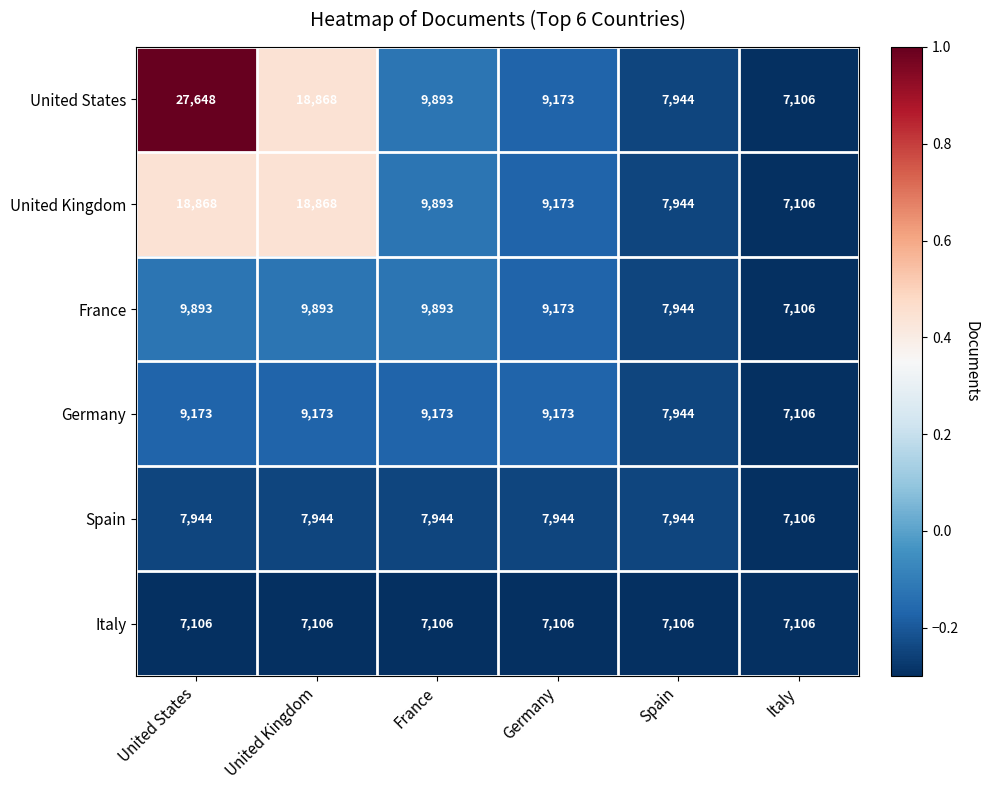

What is the minimum value for United Kingdom?

7106